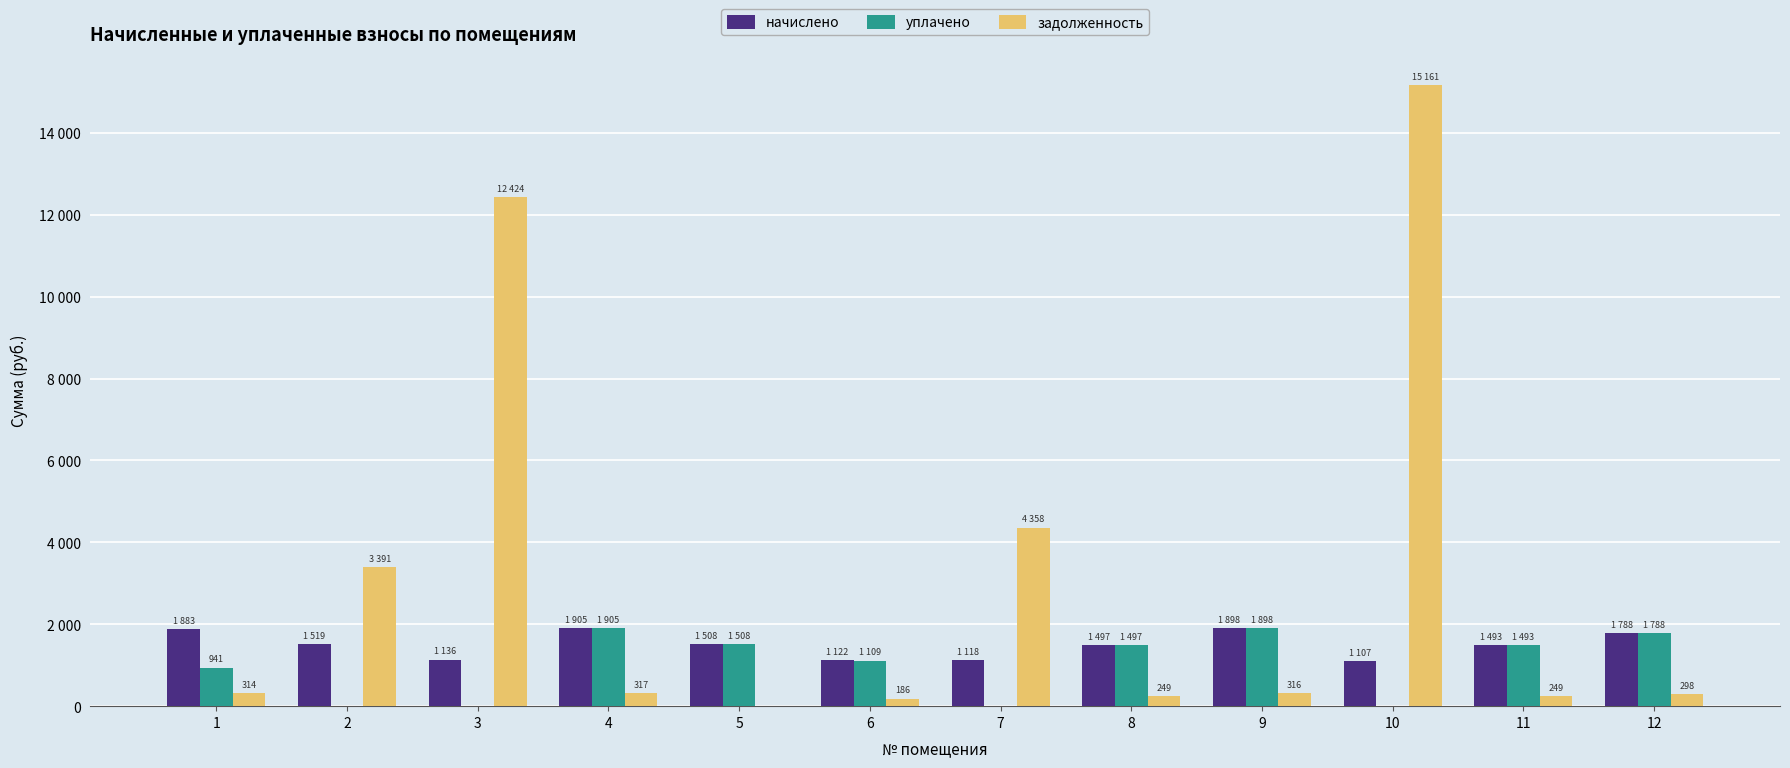

Are the bars horizontal?

No